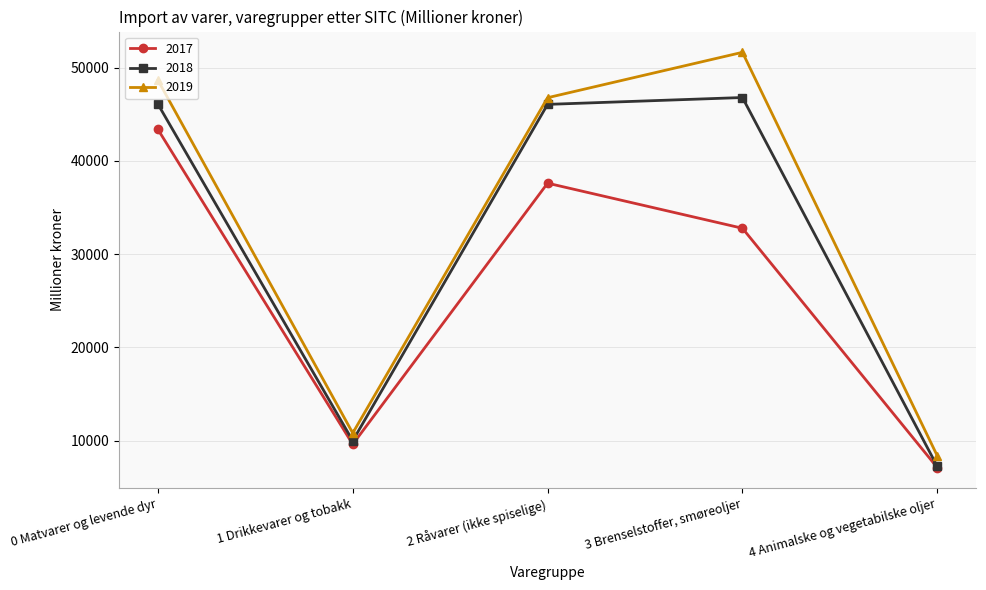

What is the highest value of the 2018 series?

46796